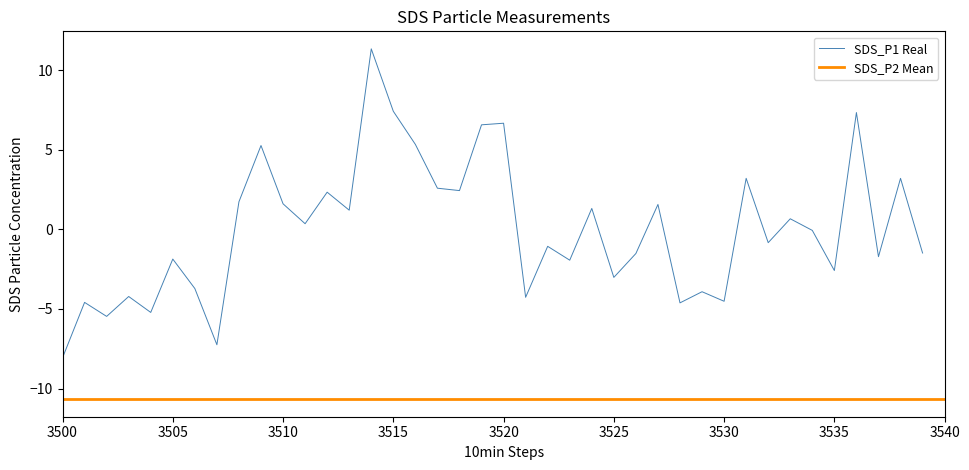

True or false: there are more than 1 points higher than both neighbors.

True